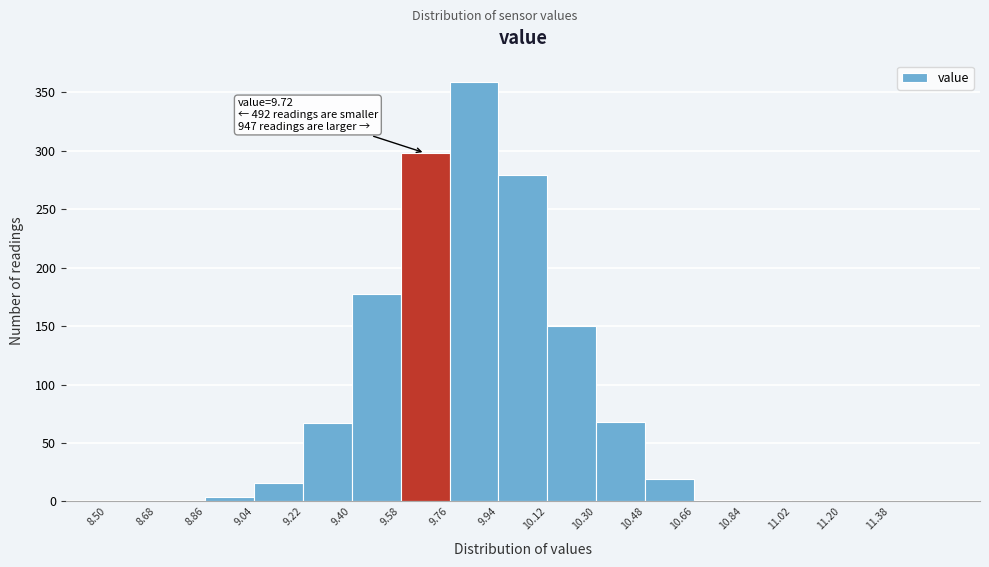

Which range on the x-axis has the tallest bar?

9.76 to 9.94